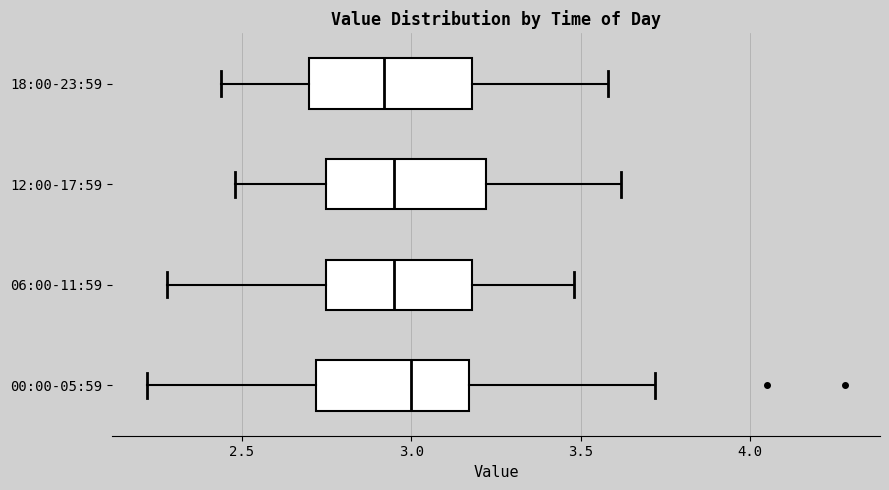

Where does the right whisker of the box for 00:00-05:59 end on the x-axis? The values are not printed on the chart, so give them approximately, as read against the axis.

3.70